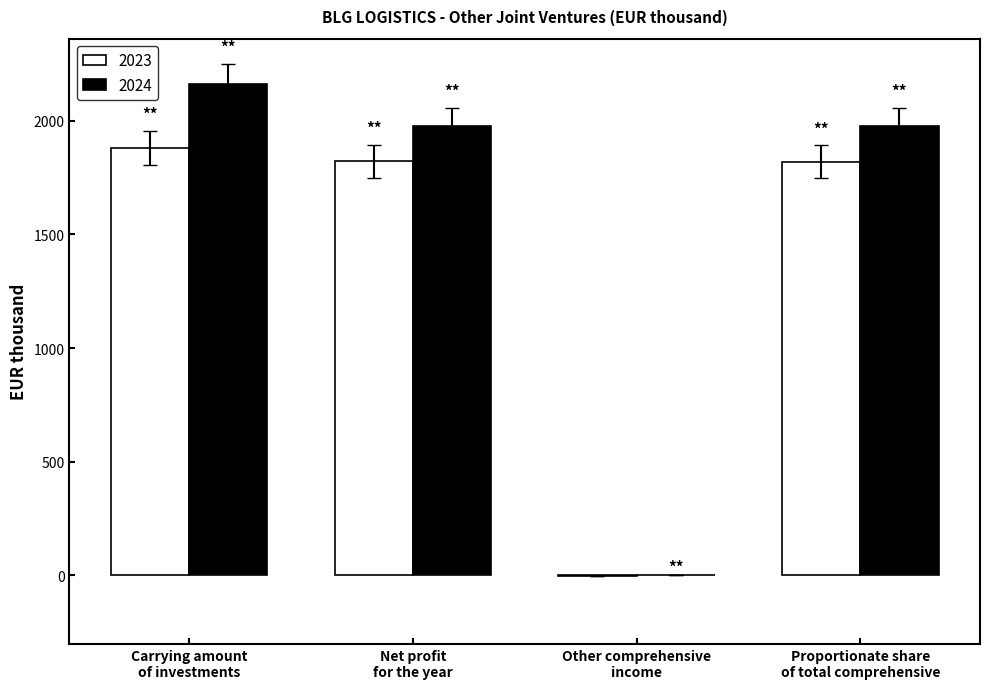

Which series has the largest total across all categories?

2024